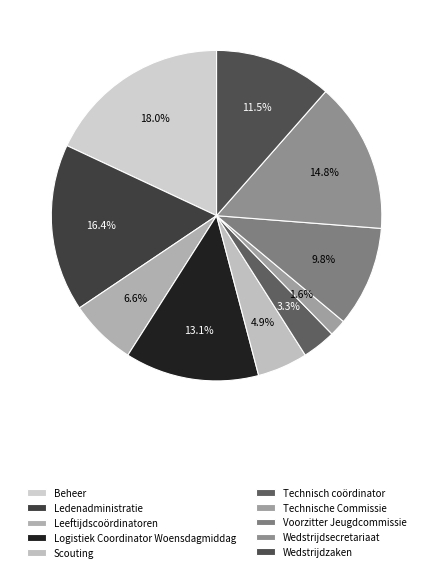

The Technisch coördinator slice represents 3% of the pie. True or false?

True